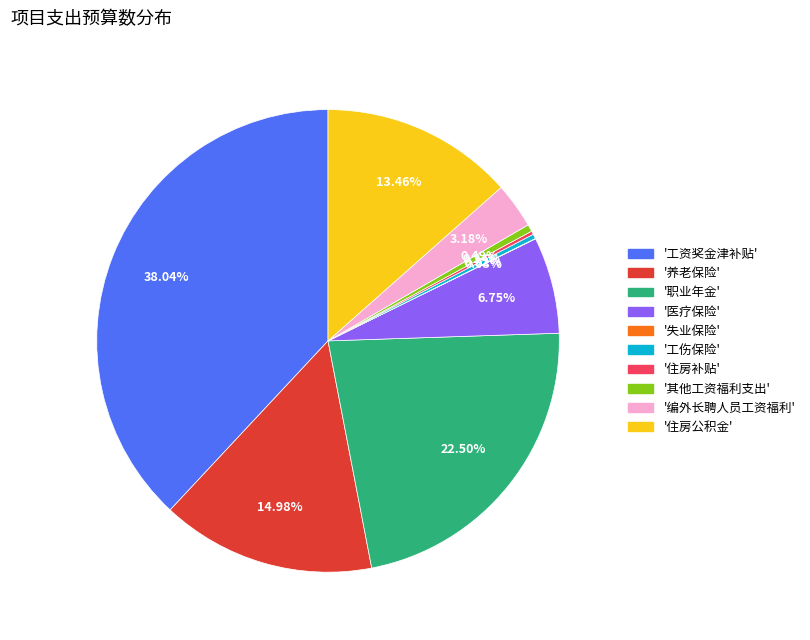

Does any single category account for the majority?

No